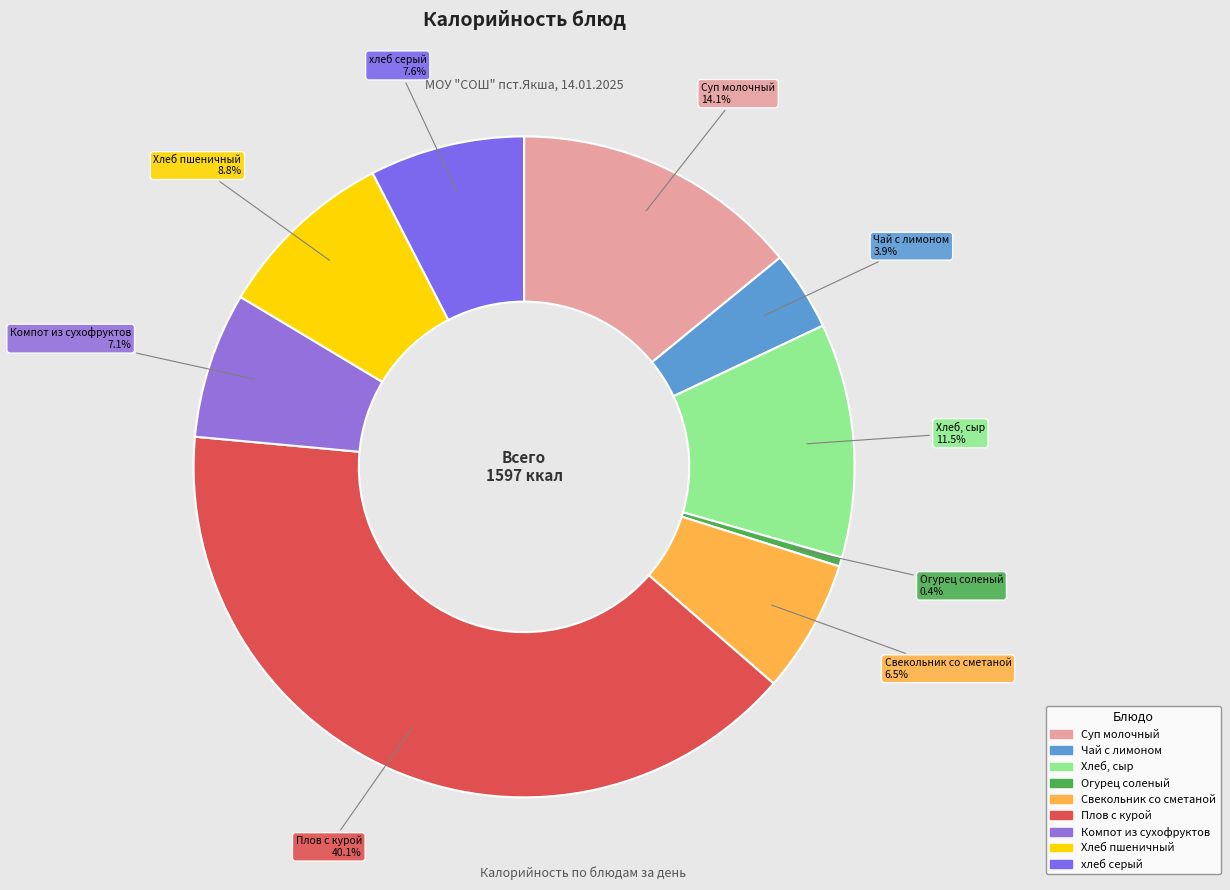

Count the number of slices in the pie.

9